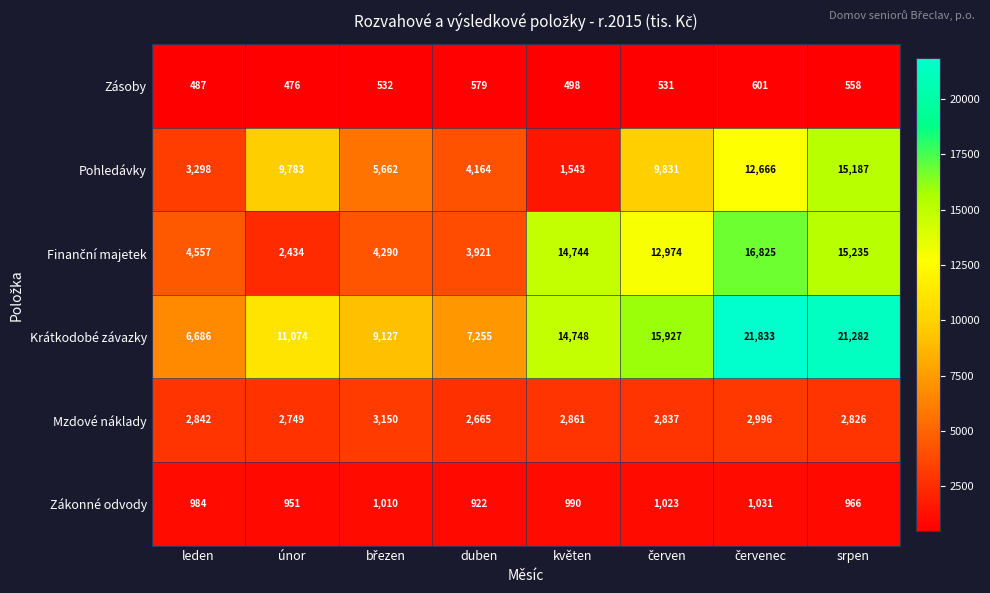

The Mzdové náklady series shows 2826 at srpen. True or false?

True